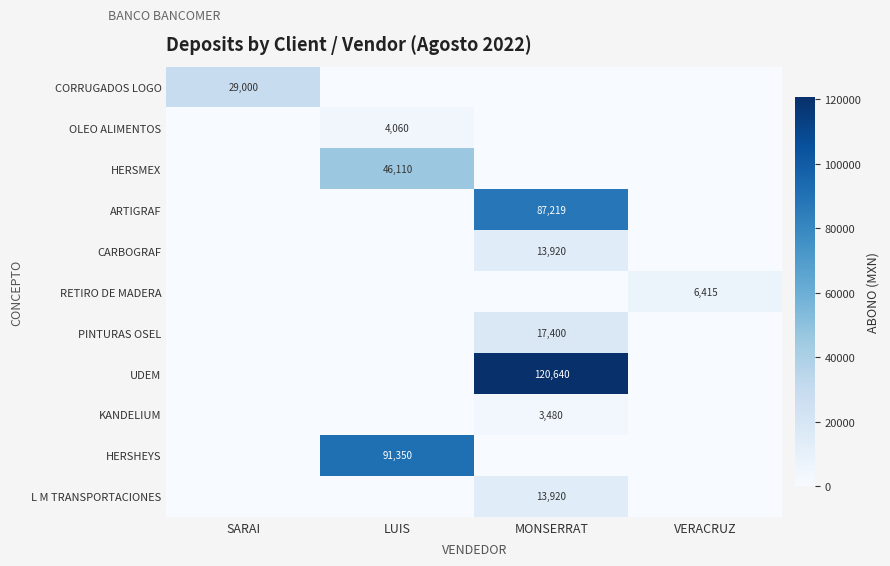

At which category is the sum across all series the highest?

MONSERRAT